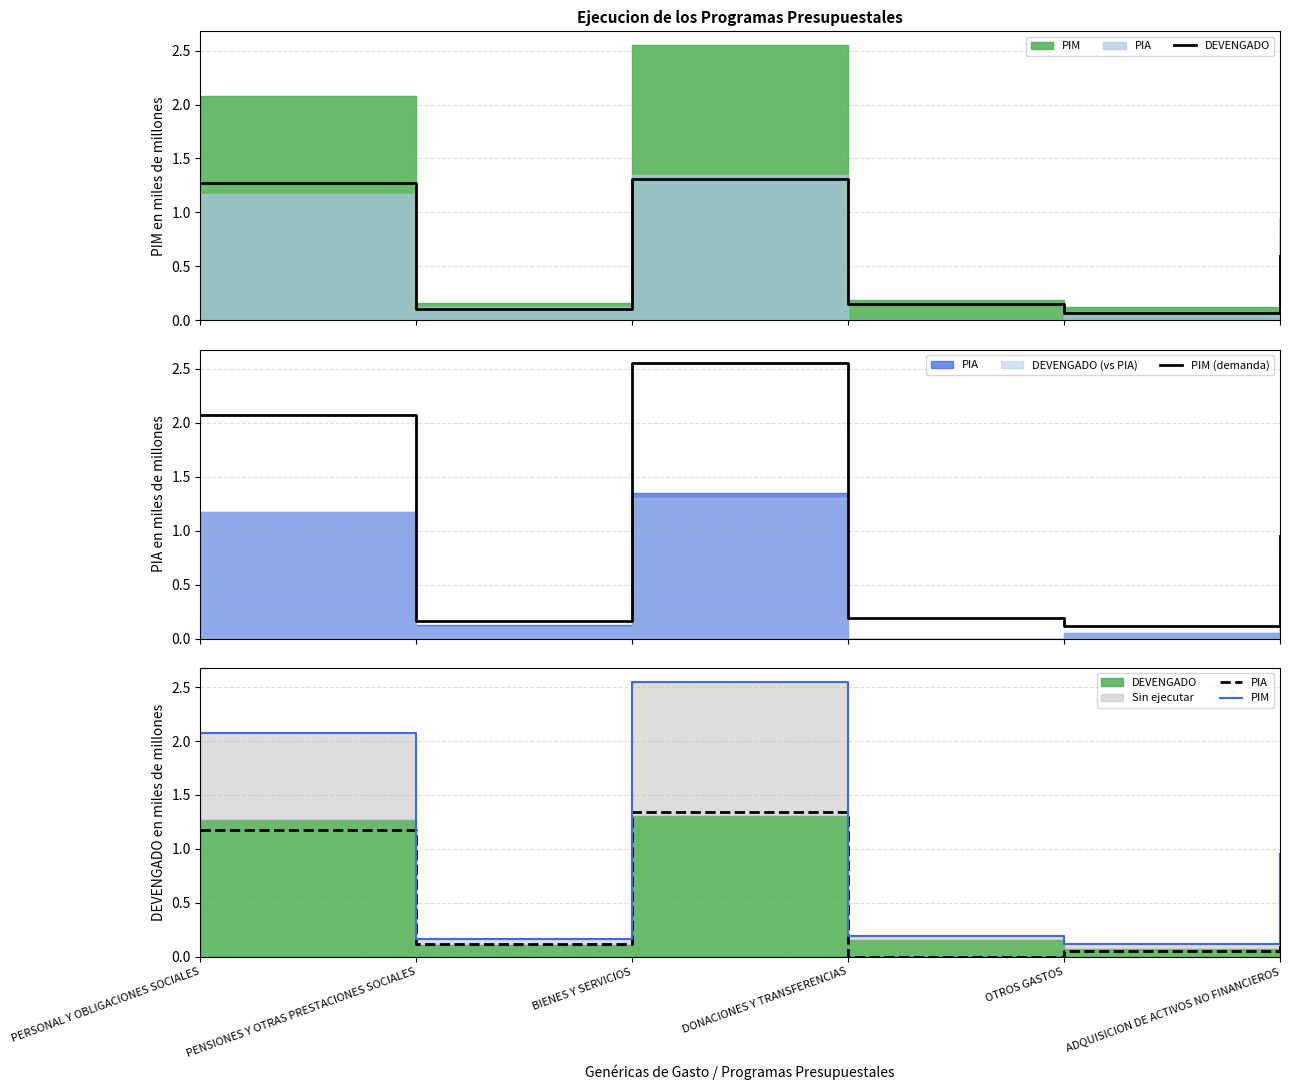

What is the spread (max minus min) of values at DONACIONES Y TRANSFERENCIAS?

0.2